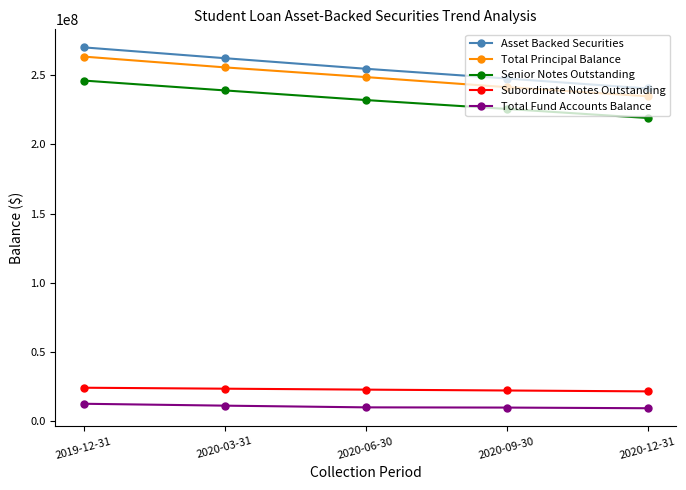

The value of Subordinate Notes Outstanding at 2020-12-31 is 11939820.7. True or false?

False